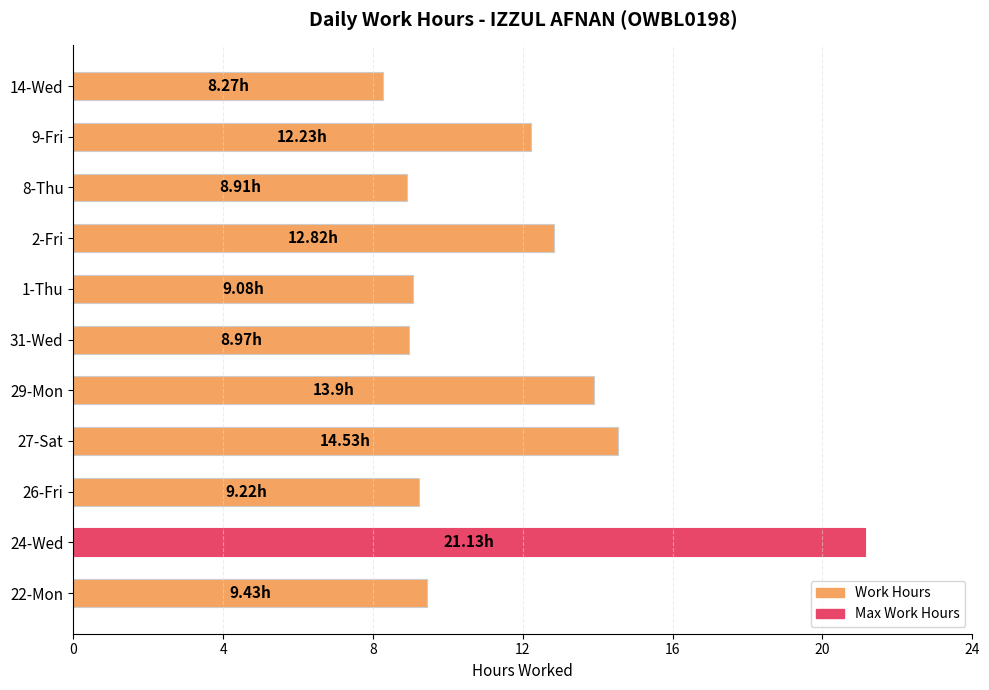

How many distinct data groups are displayed?

1